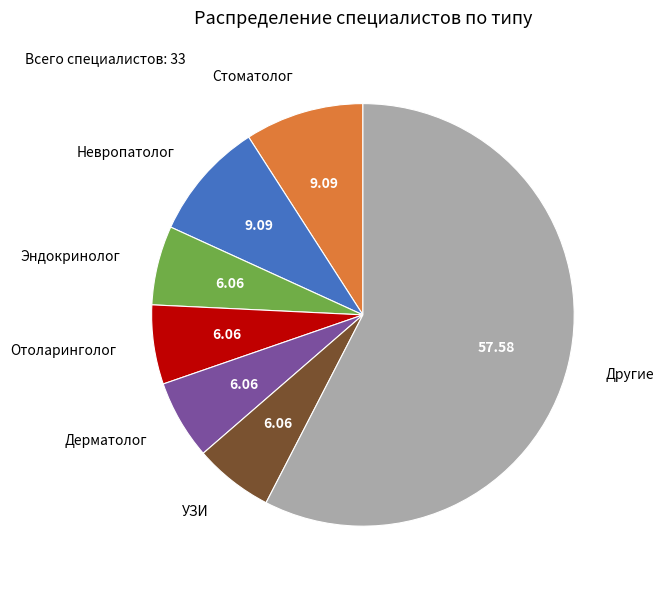

Is there any slice that represents more than half of the pie?

Yes